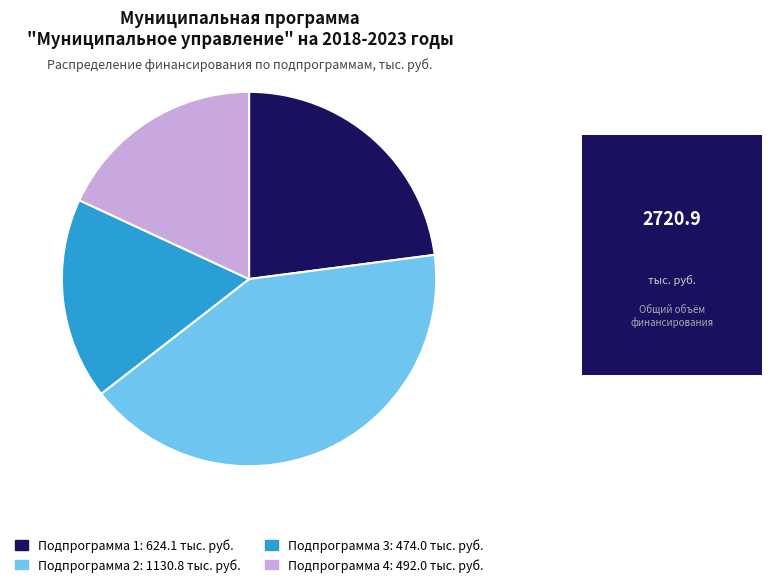

Combined, do Подпрограмма 4 and Подпрограмма 2 account for over 50%?

Yes